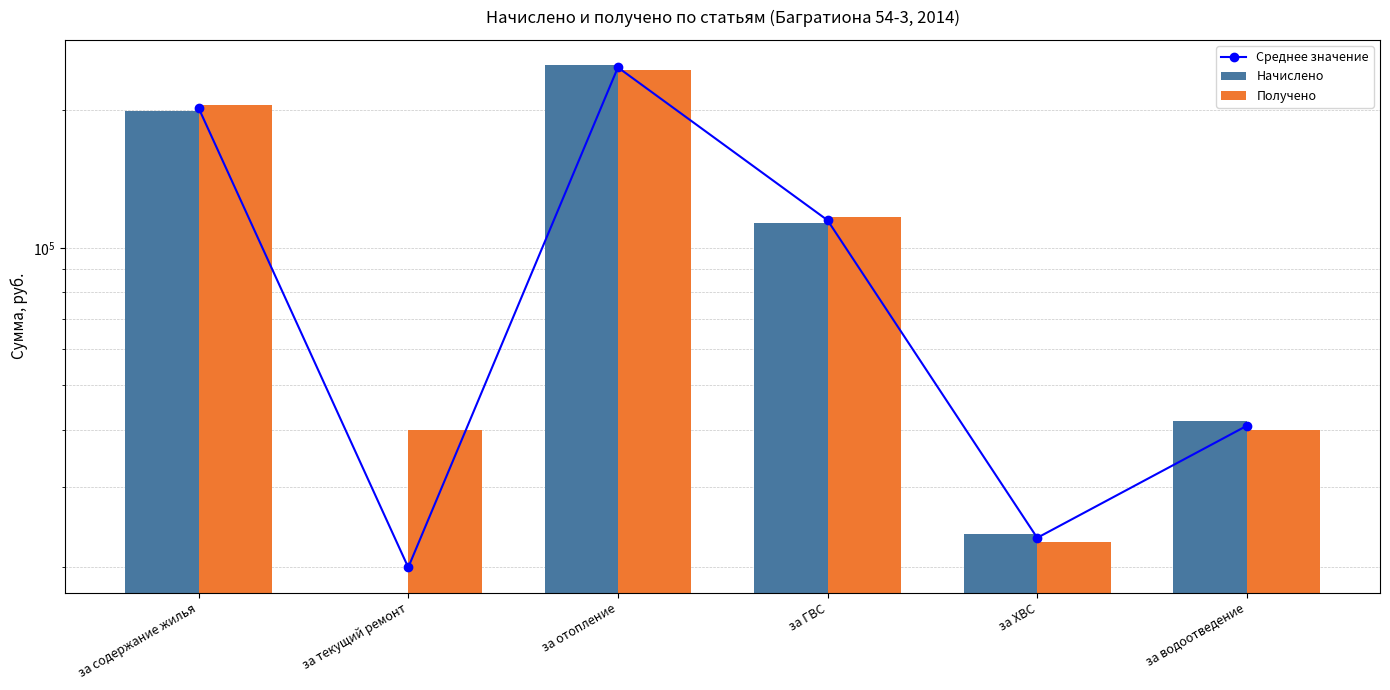

What is the difference between the Среднее значение values at за отопление and за ХВС?

225384.2